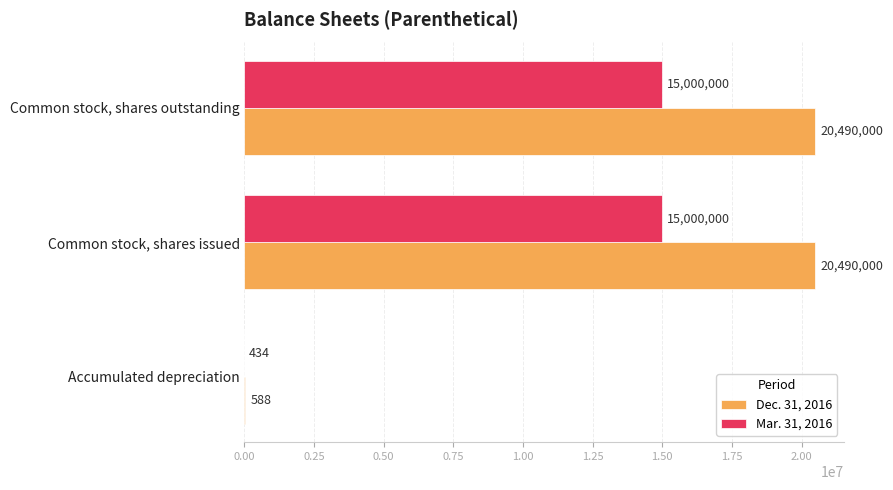

What is the greatest value displayed?

20490000